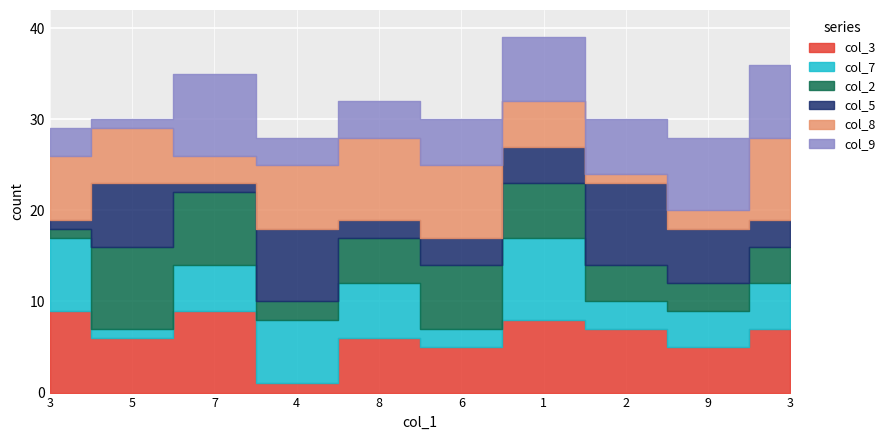

Between 4 and 1, which is larger?

1